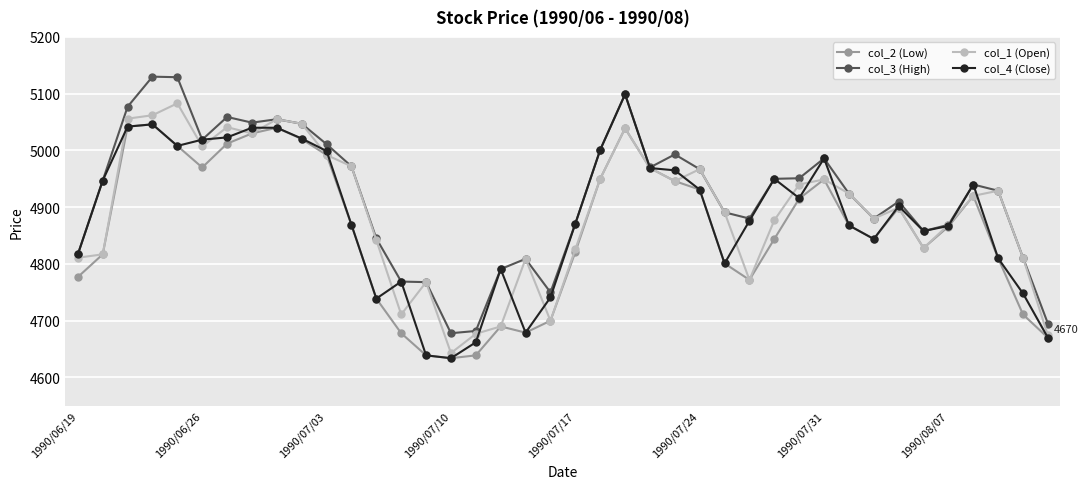

What is the highest value of the col_1 (Open) series?

5083